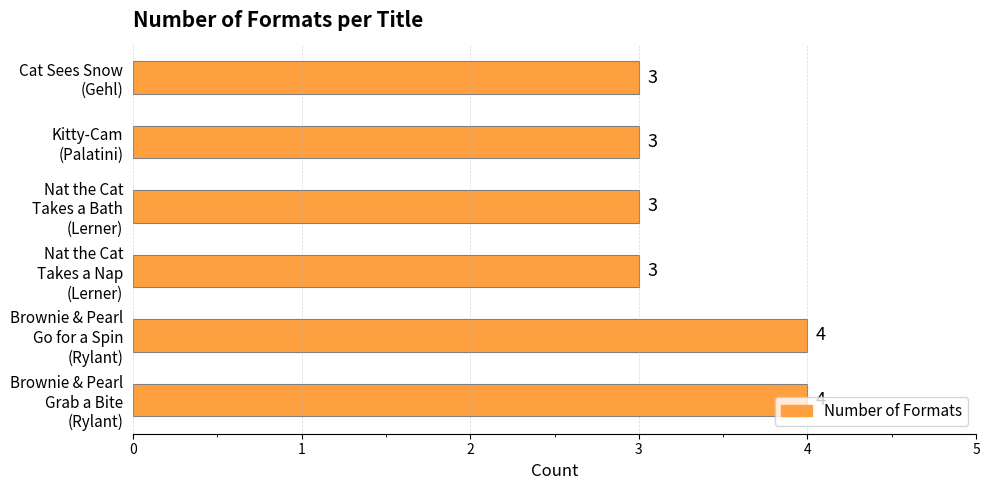

How many values are between 3 and 4?

6